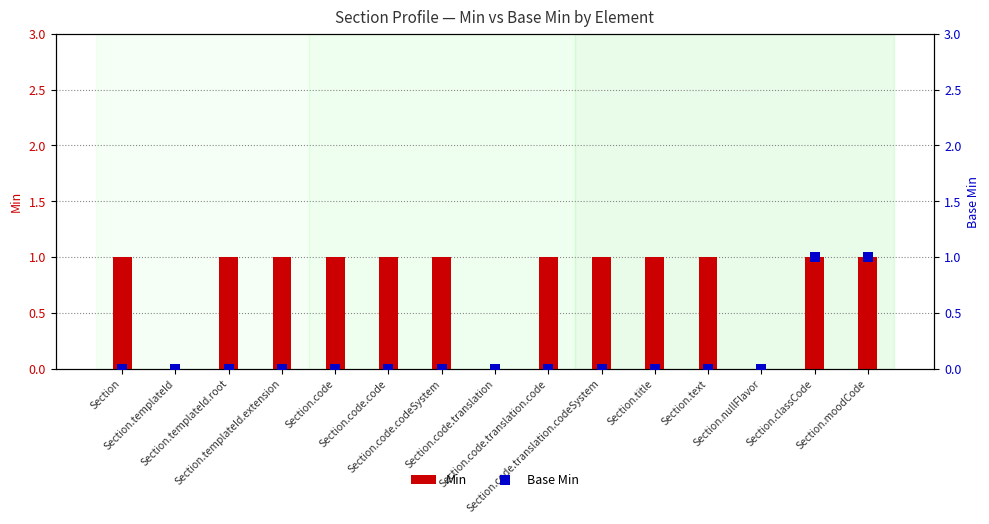

What is the total value across all series at Section.text?

1